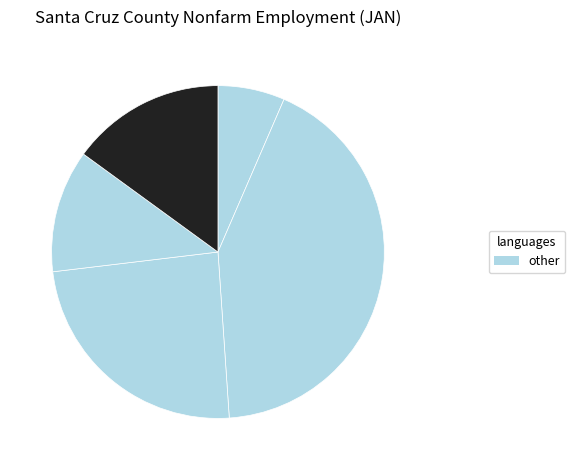

Count the number of slices in the pie.

5